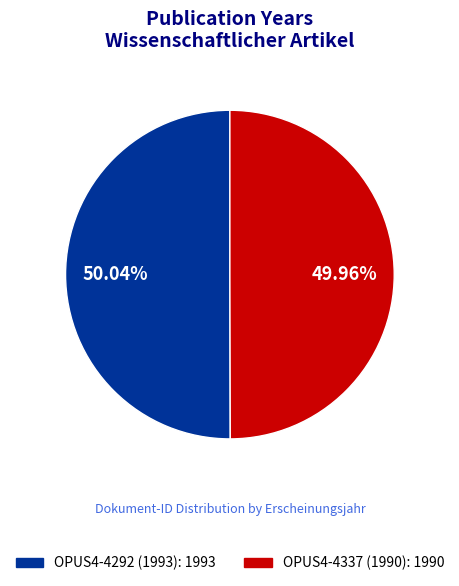

What is the ratio of the value at OPUS4-4337 (1990): 1990 to the value at OPUS4-4292 (1993): 1993?

1.0